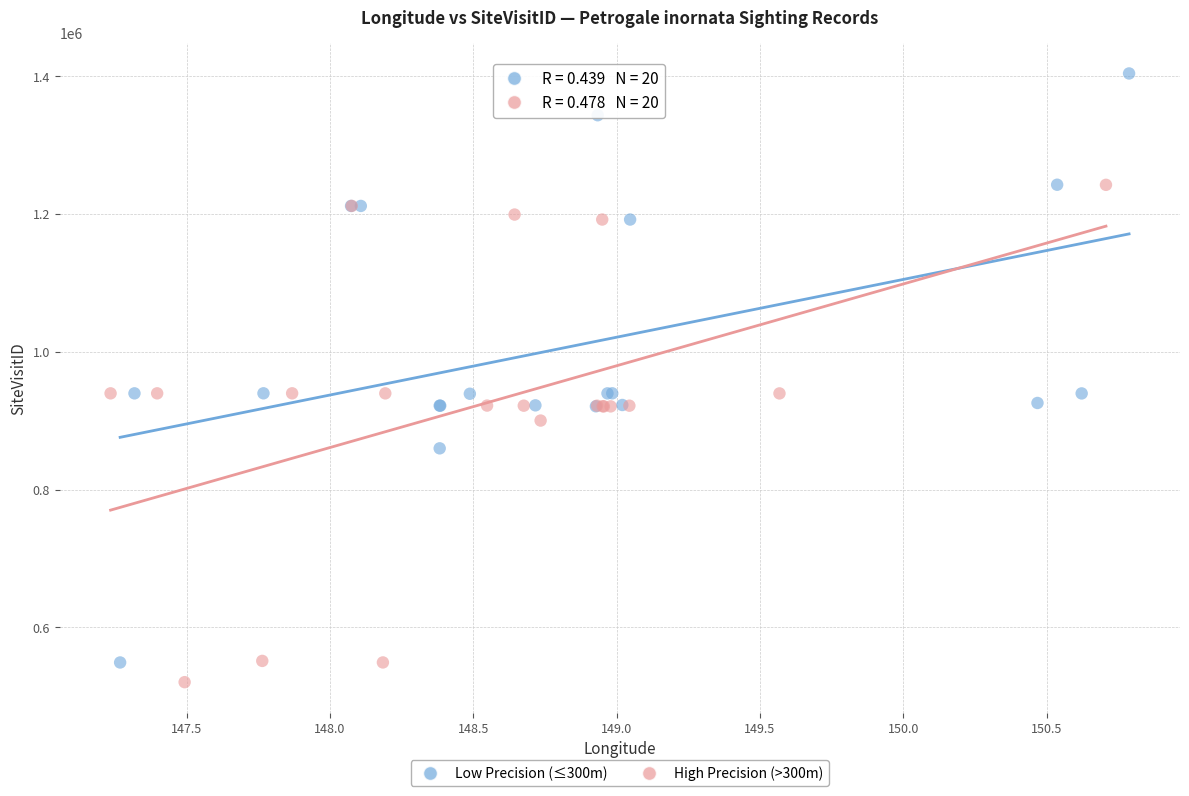

Which series has the widest spread of Y values?

Low Precision (≤300m)